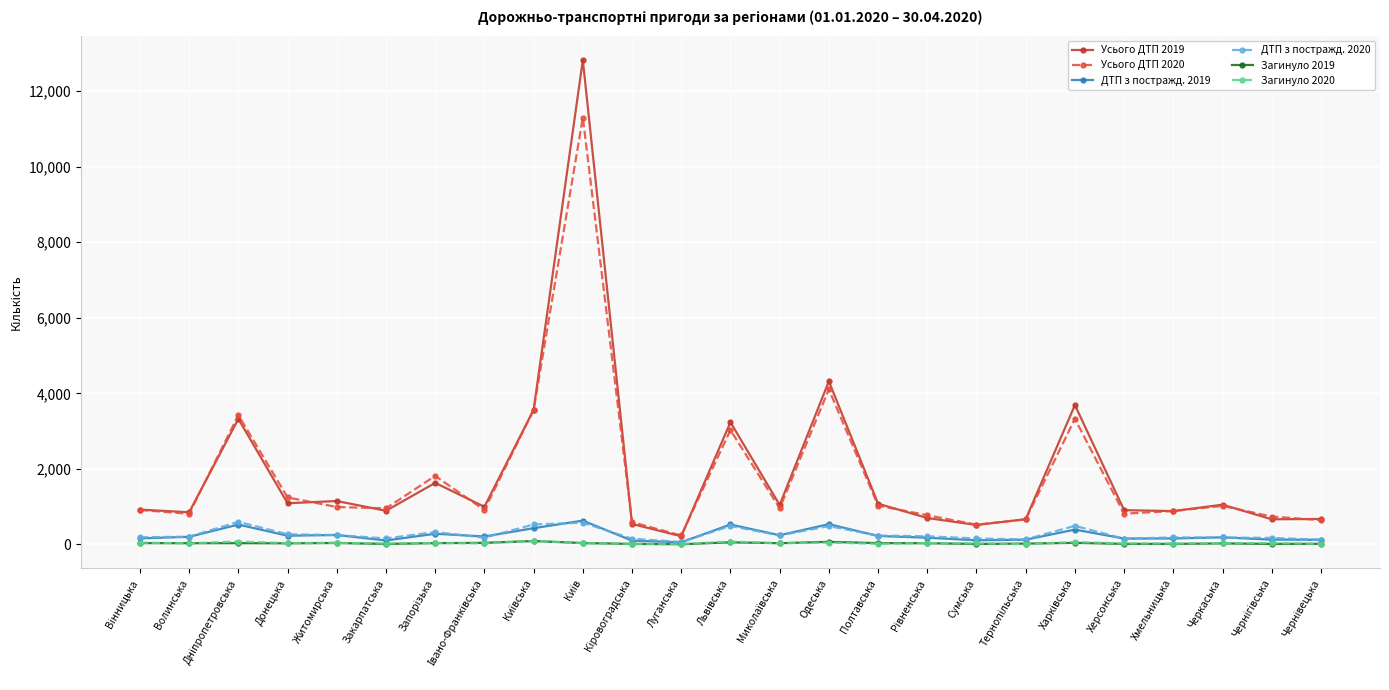

What are all the series names shown in the legend?

Усього ДТП 2019, Усього ДТП 2020, ДТП з постражд. 2019, ДТП з постражд. 2020, Загинуло 2019, Загинуло 2020